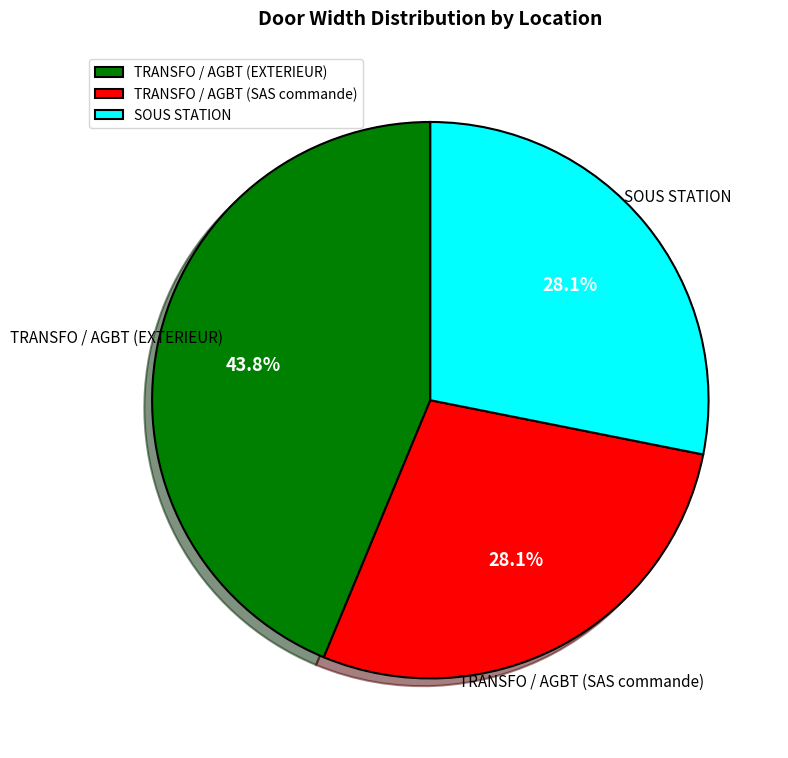

Which has a higher value, TRANSFO / AGBT (EXTERIEUR) or SOUS STATION?

TRANSFO / AGBT (EXTERIEUR)